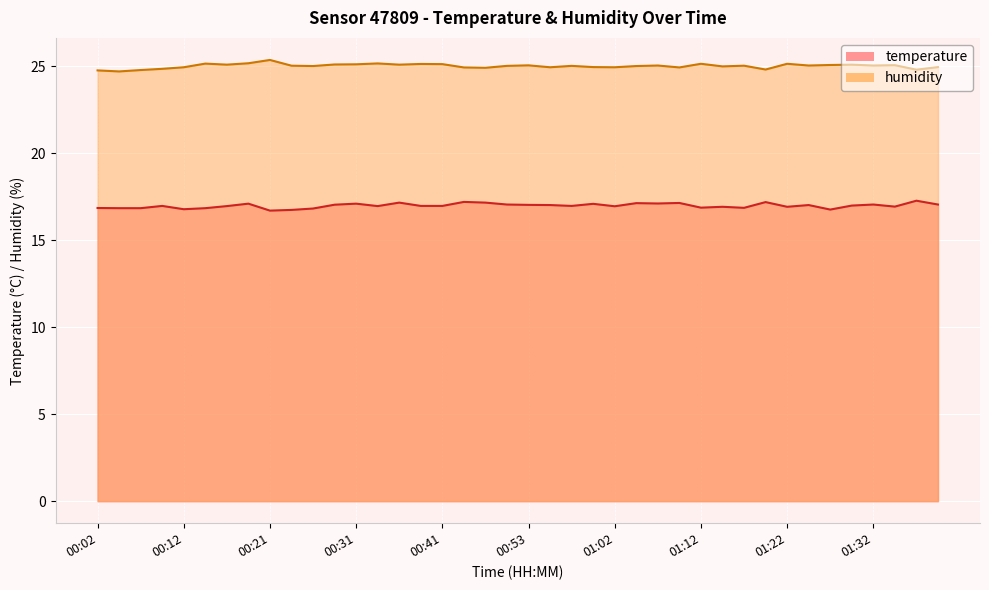

At which category does the chart reach its peak across all series?

00:21